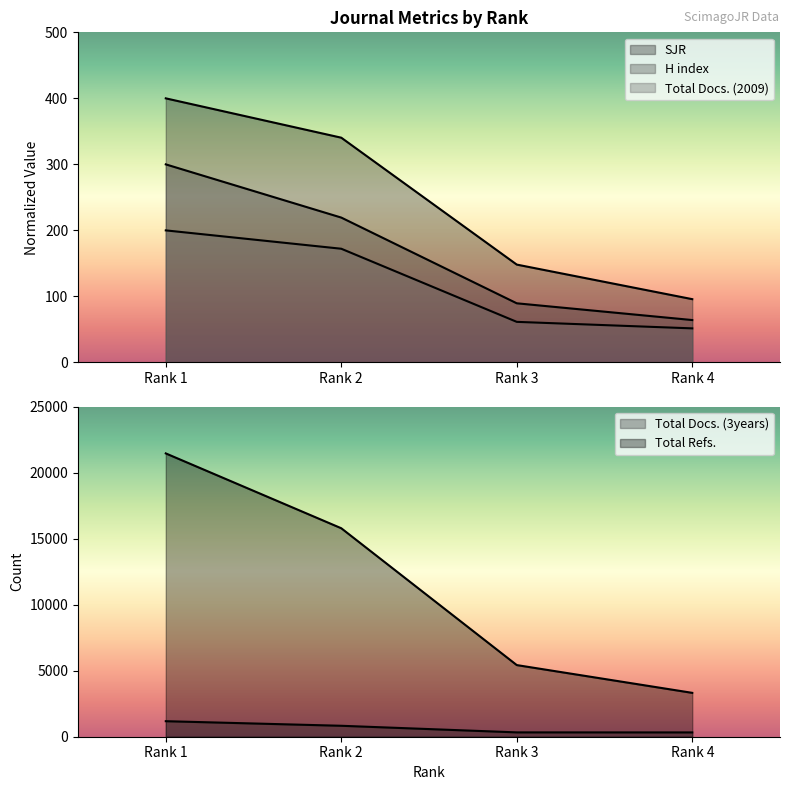

True or false: SJR has more than 2 interior local peaks.

False